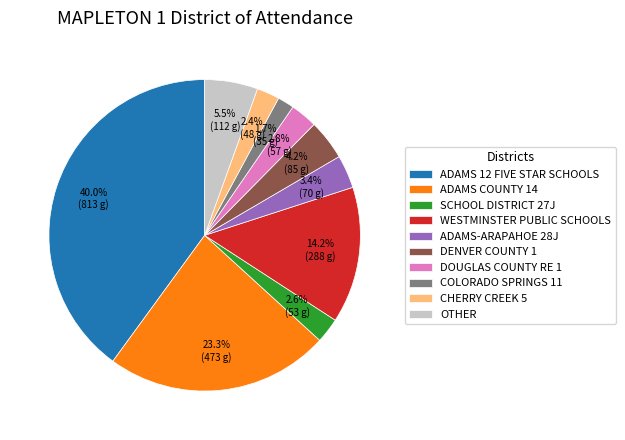

How many slices are in this pie chart?

10